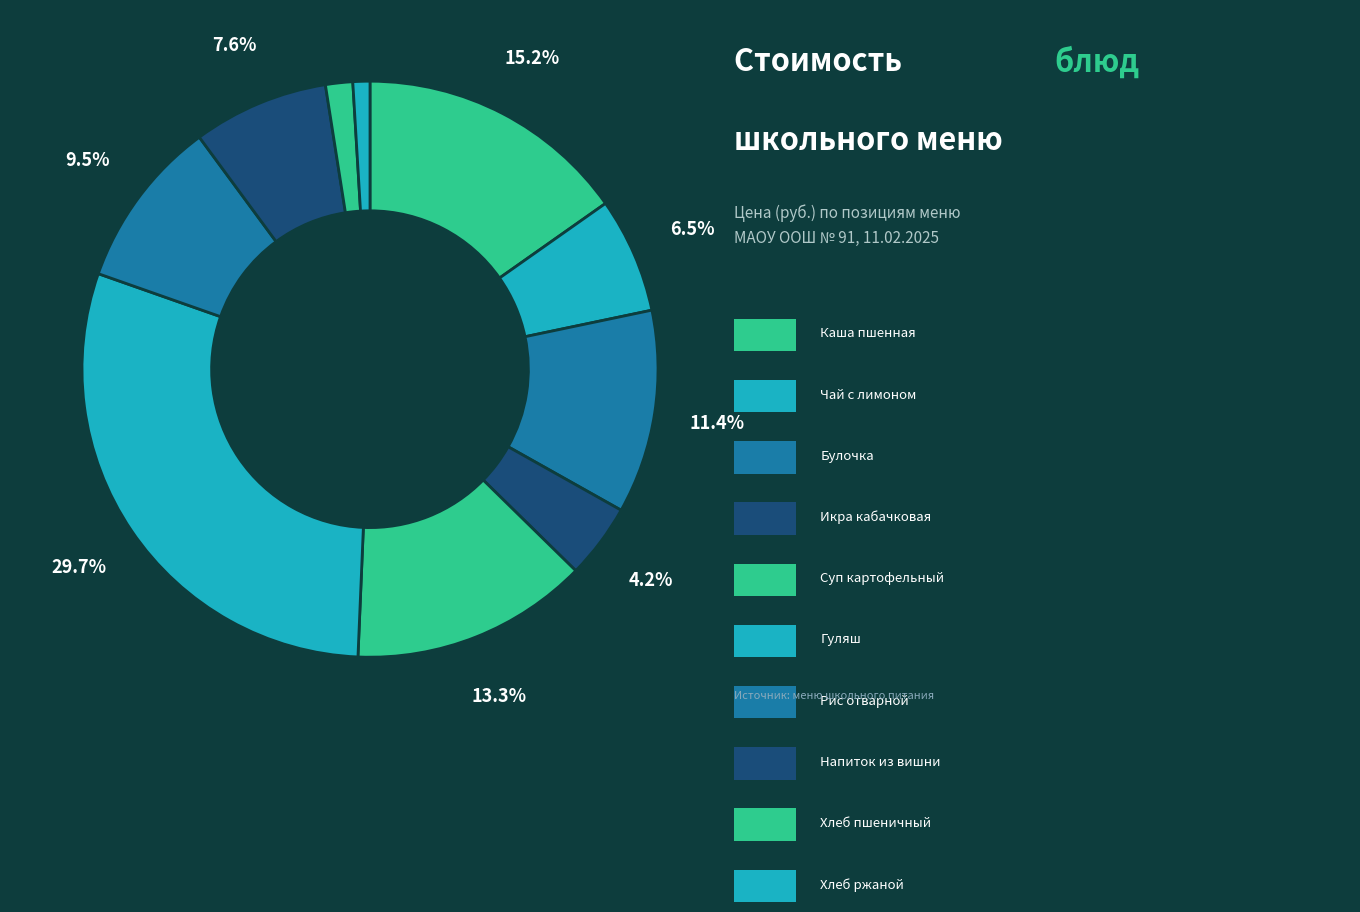

How many segments does this pie chart have?

10